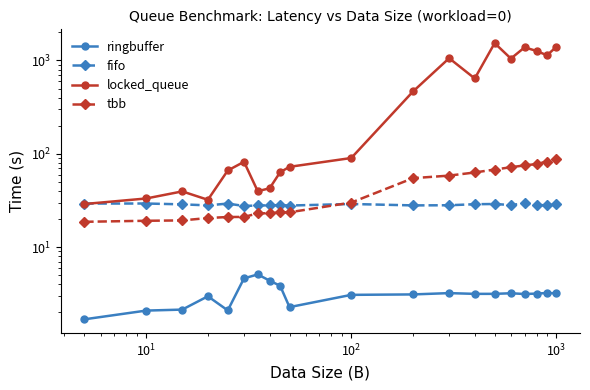

Count the number of data series in this chart.

4